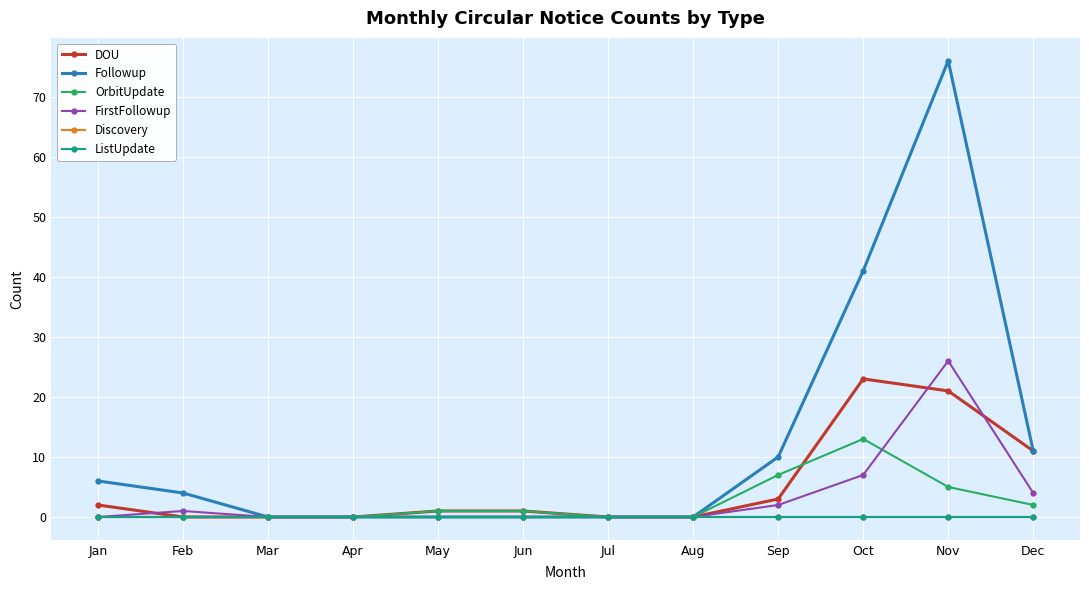

At how many categories does at least one series exceed 40?

2